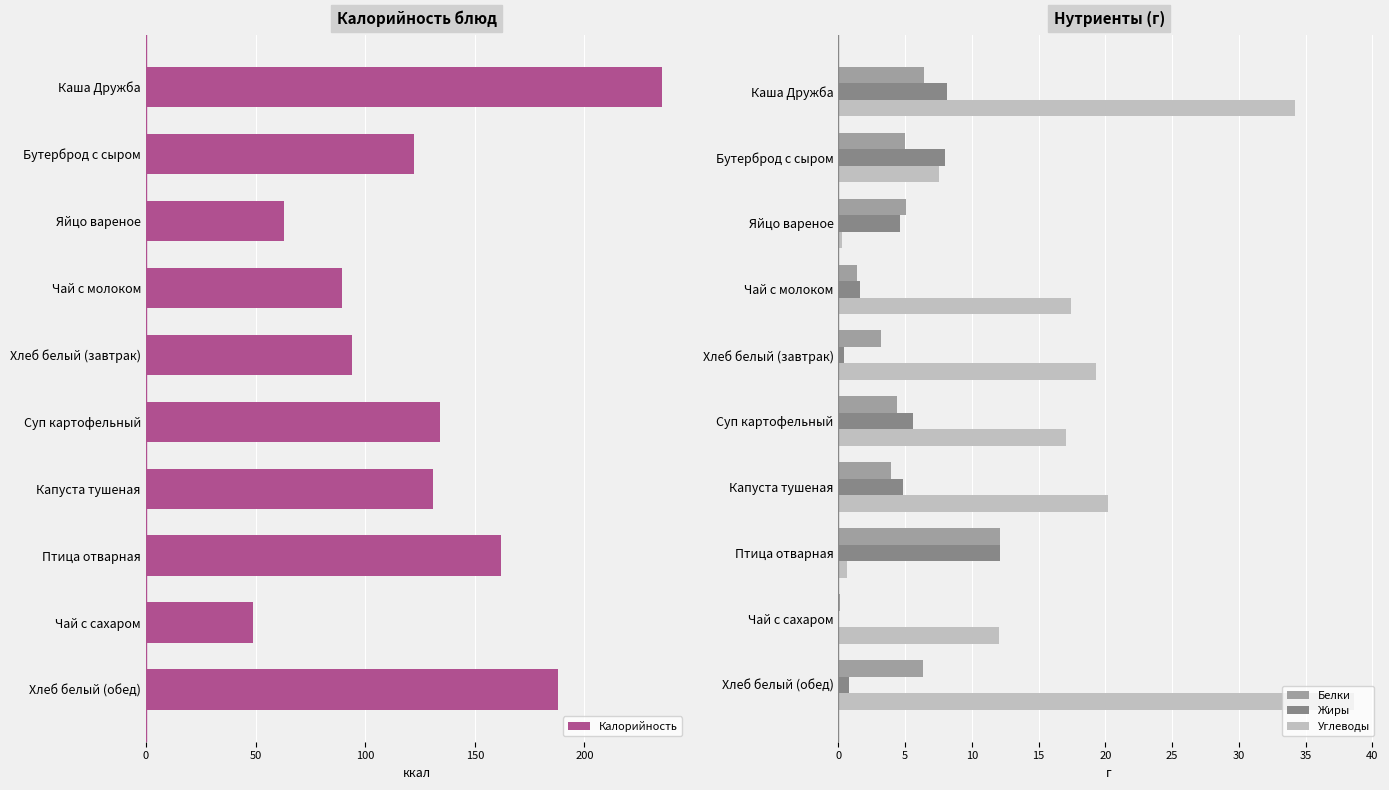

Reading left to right, transcribe all the data shown in this chart.

Калорийность: 235.2	122.2	62.8	89.5	94.0	134.0	130.7	161.8	48.6	188.0
Белки: 6.4	5.0	5.1	1.4	3.2	4.4	3.9	12.1	0.1	6.3
Жиры: 8.1	8.0	4.6	1.6	0.4	5.6	4.8	12.1	0.0	0.8
Углеводы: 34.2	7.6	0.3	17.4	19.3	17.0	20.2	0.6	12.0	38.6